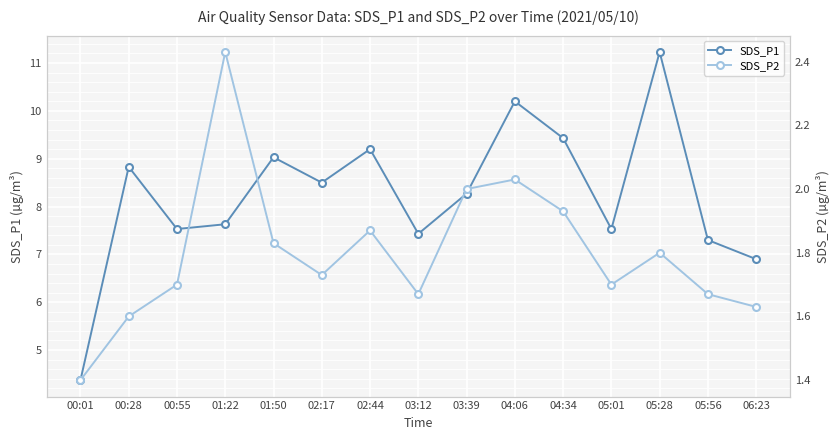

How many data points does each series have?

15